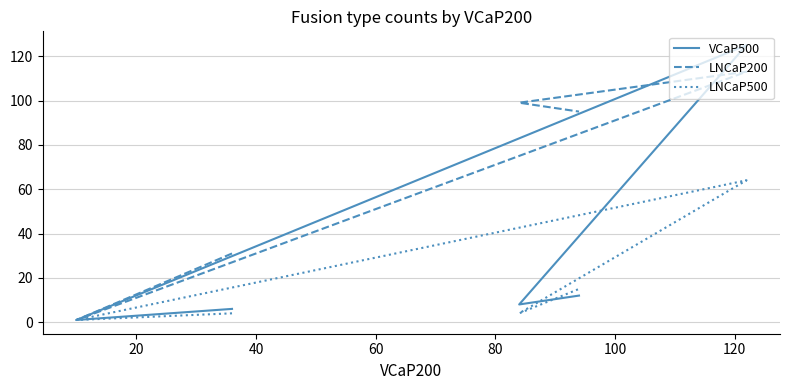

How many lines are shown in the chart?

3